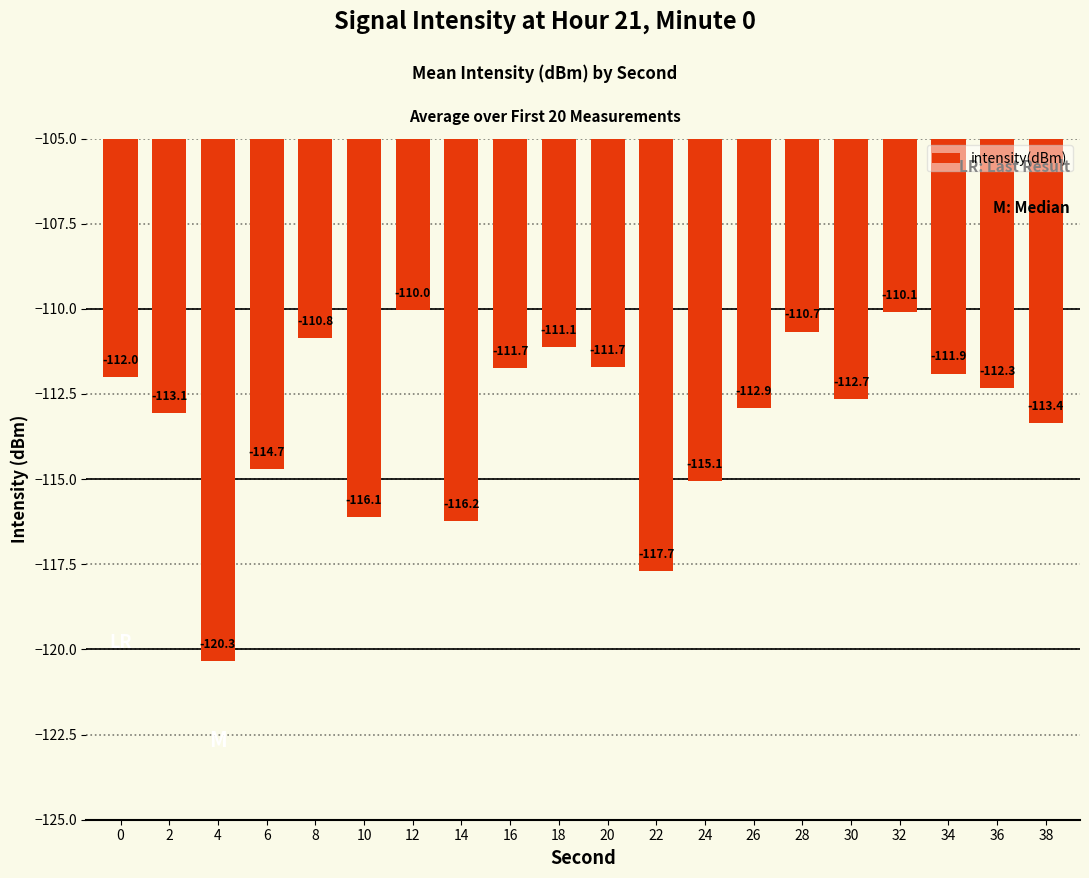

What is the change in value from 8 to 18?

-0.3